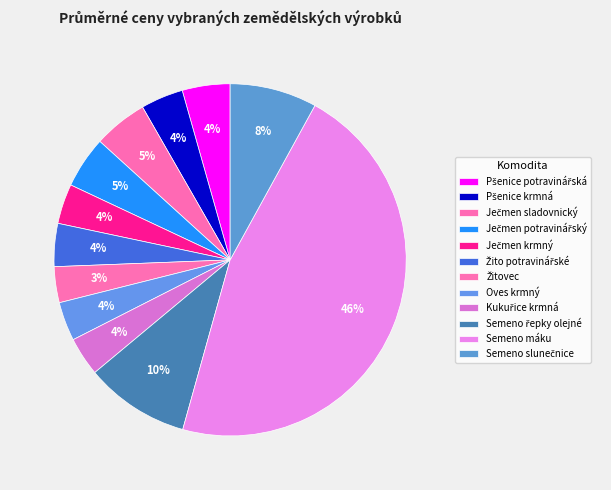

Rank the categories by value from highest to lowest.

Semeno máku, Semeno řepky olejné, Semeno slunečnice, Ječmen sladovnický, Ječmen potravinářský, Pšenice potravinářská, Žito potravinářské, Pšenice krmná, Ječmen krmný, Oves krmný, Kukuřice krmná, Žitovec